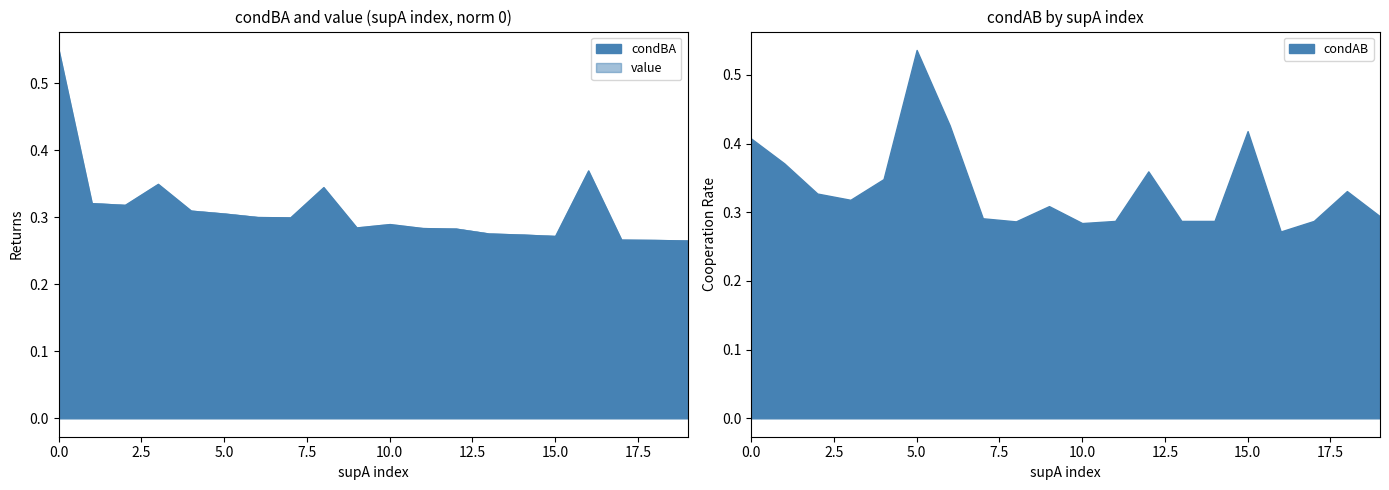

What is the difference between the second highest and minimum values in the condBA series?

0.1